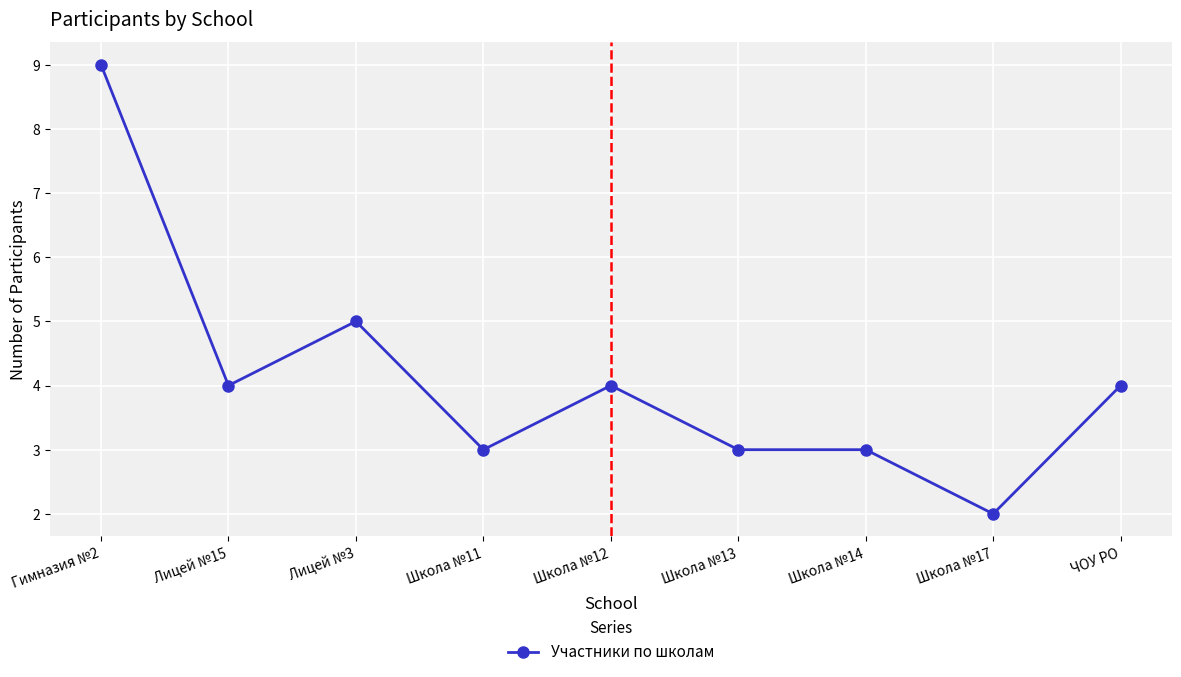

Where is the first local minimum?

Лицей №15